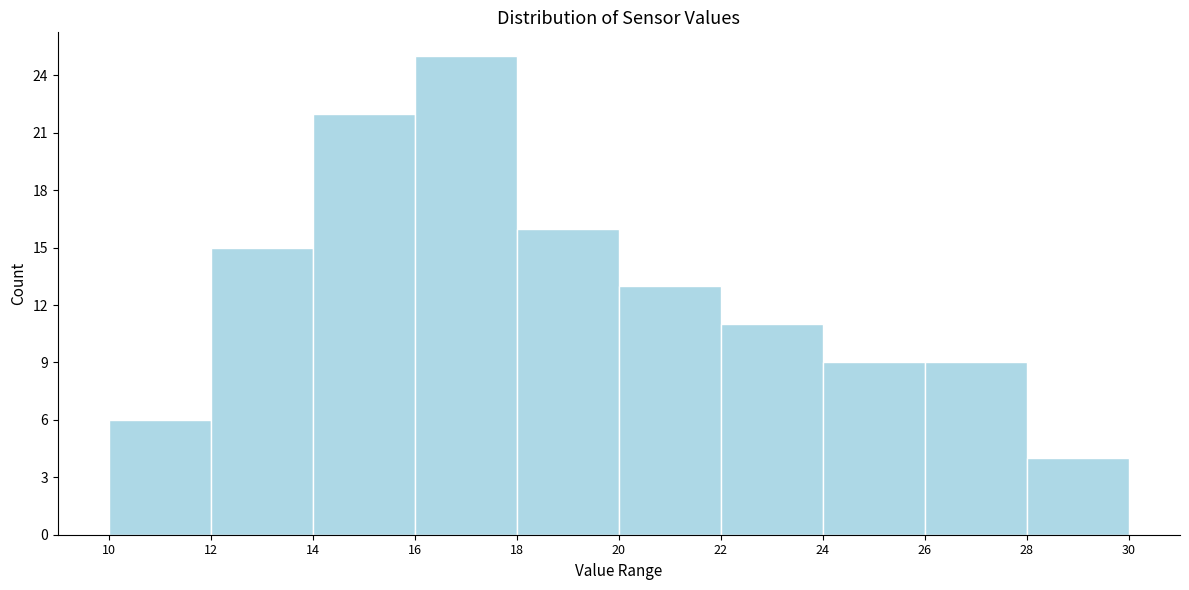

Over which range of the x-axis is the bar tallest?

16 to 18